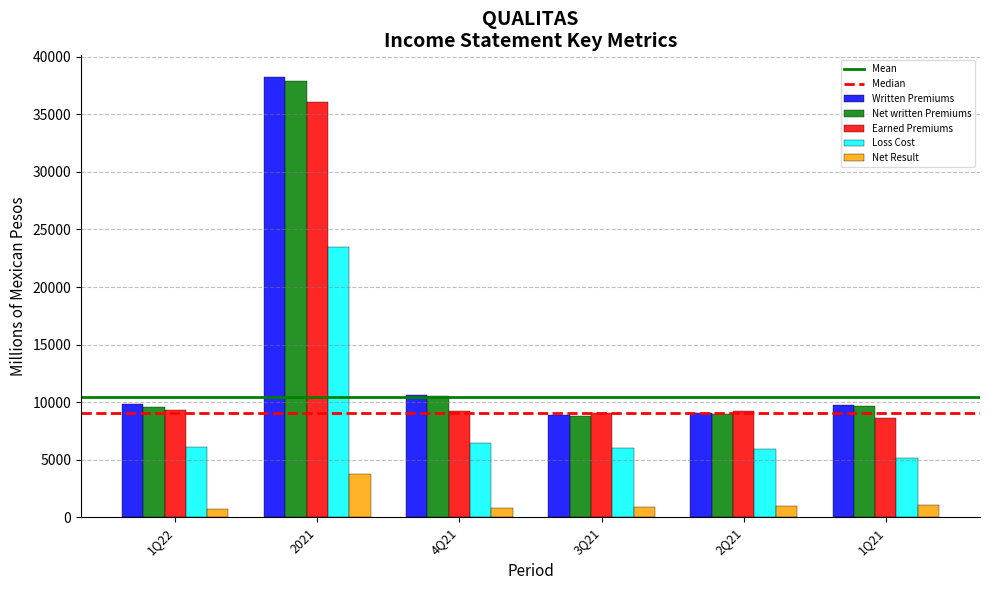

What is the spread (max minus min) of values at 1Q22?

9060.2